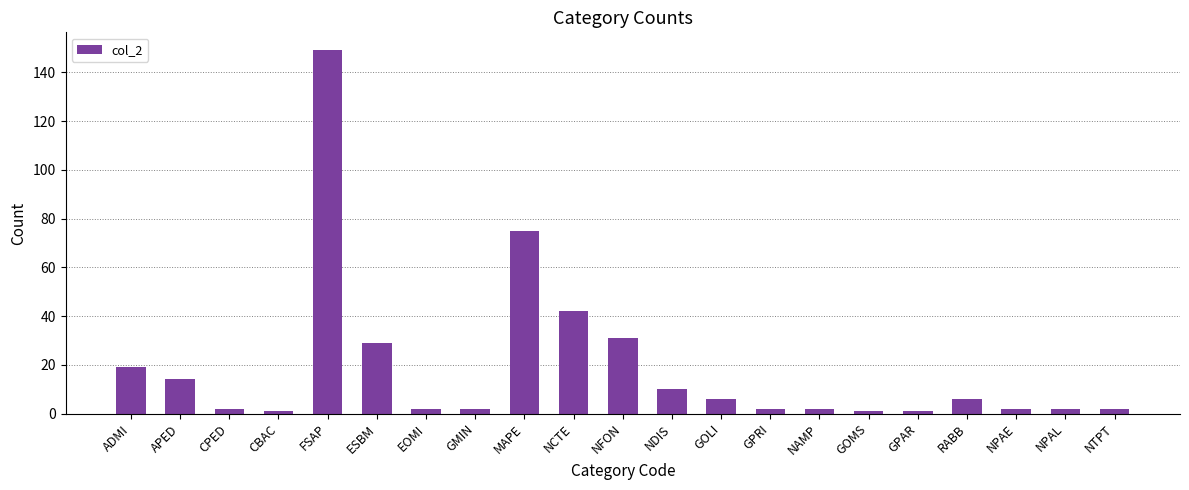

The chart shows a value of 149 at FSAP. True or false?

True